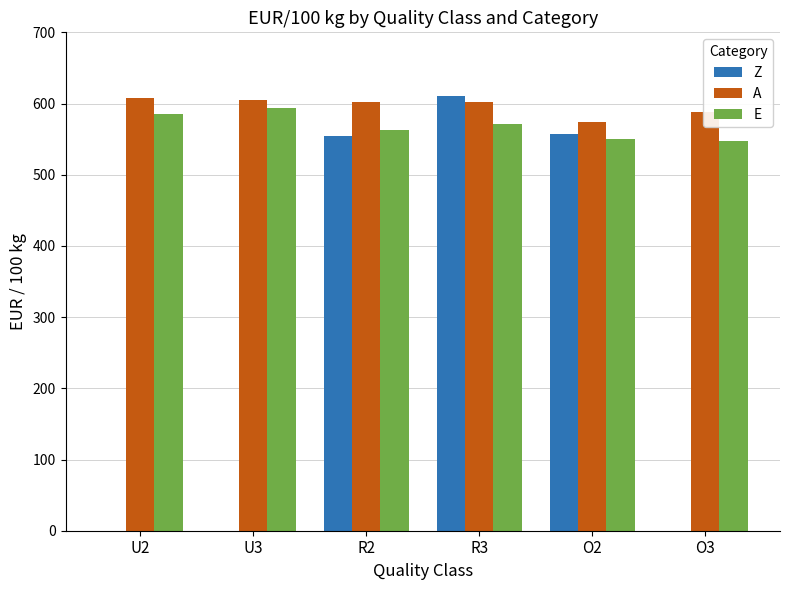

What is the sum of all E values?

3410.7